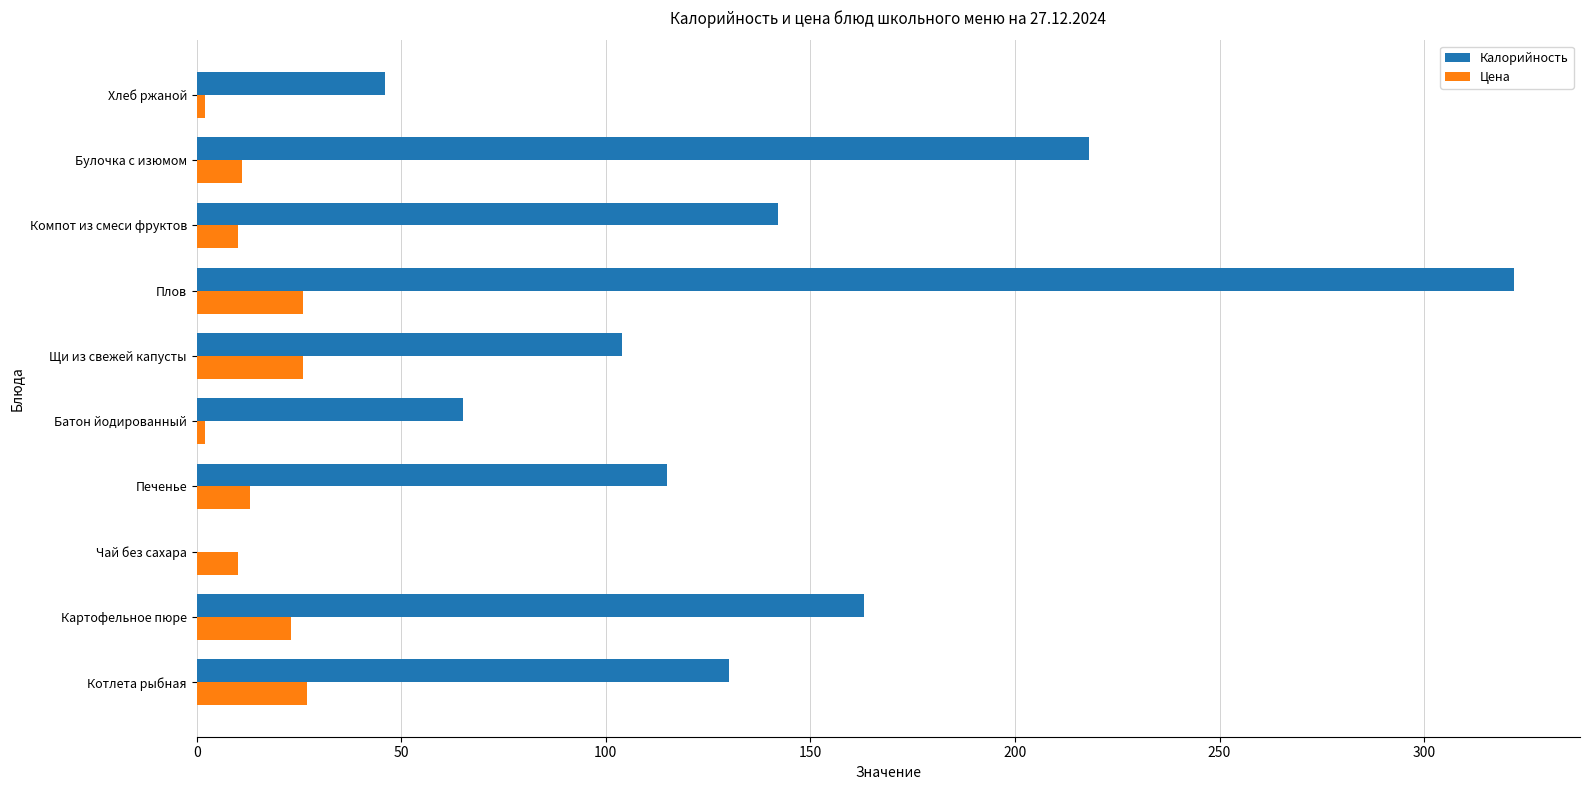

Which label corresponds to the largest value in the chart?

Плов